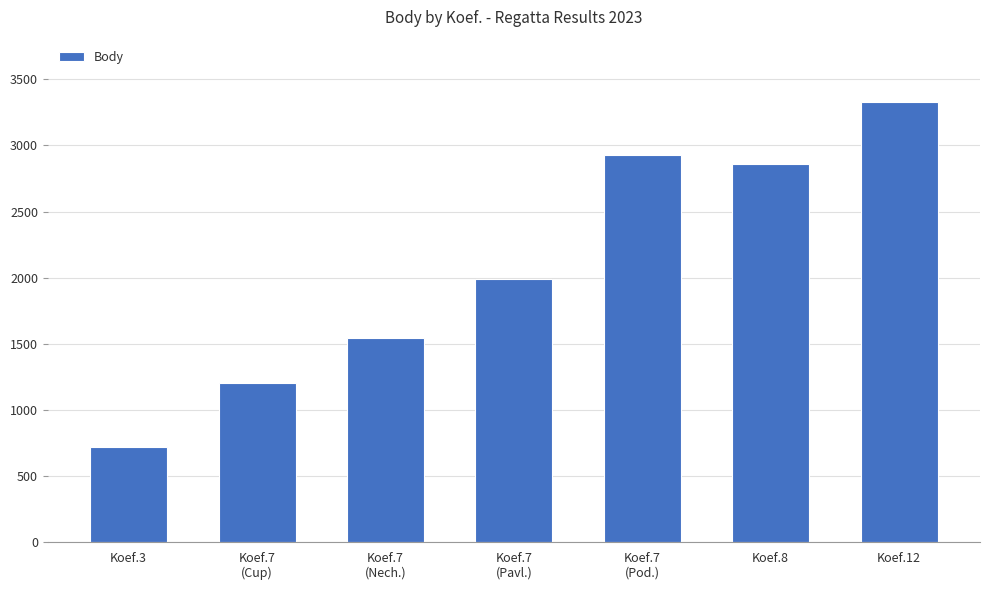

What is the value of the 2nd bar from the left?

1201